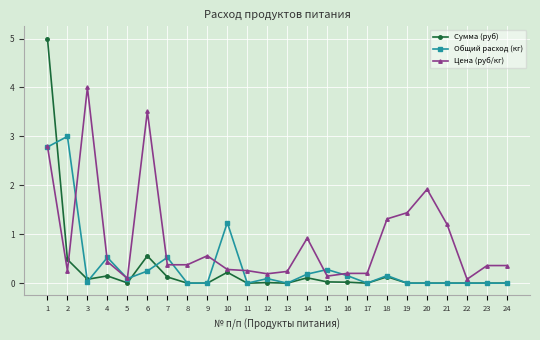

True or false: Общий расход (кг) and Цена (руб/кг) cross at least once.

True